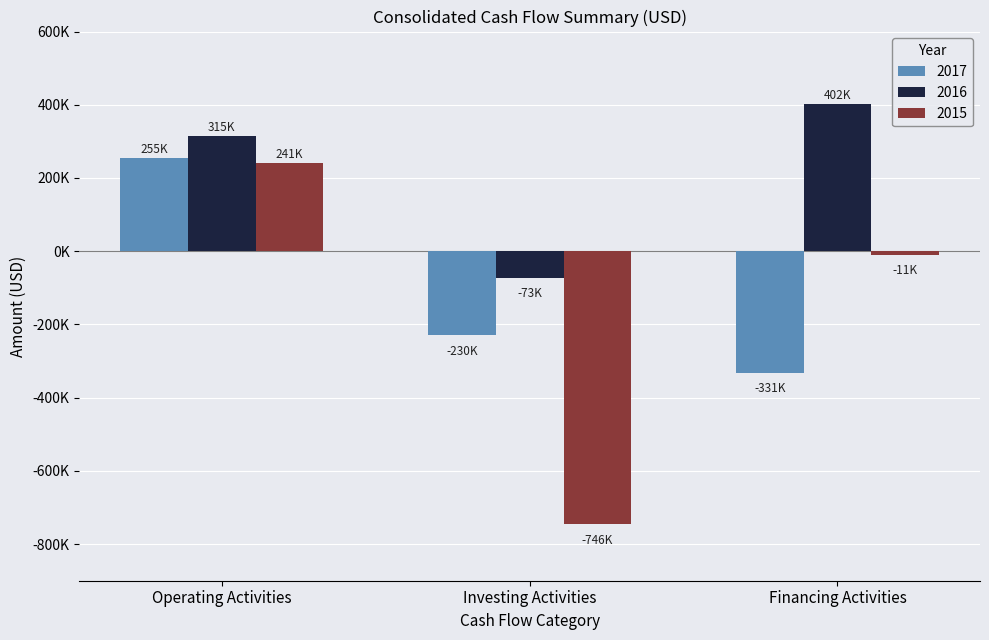

What are all the series names shown in the legend?

2017, 2016, 2015